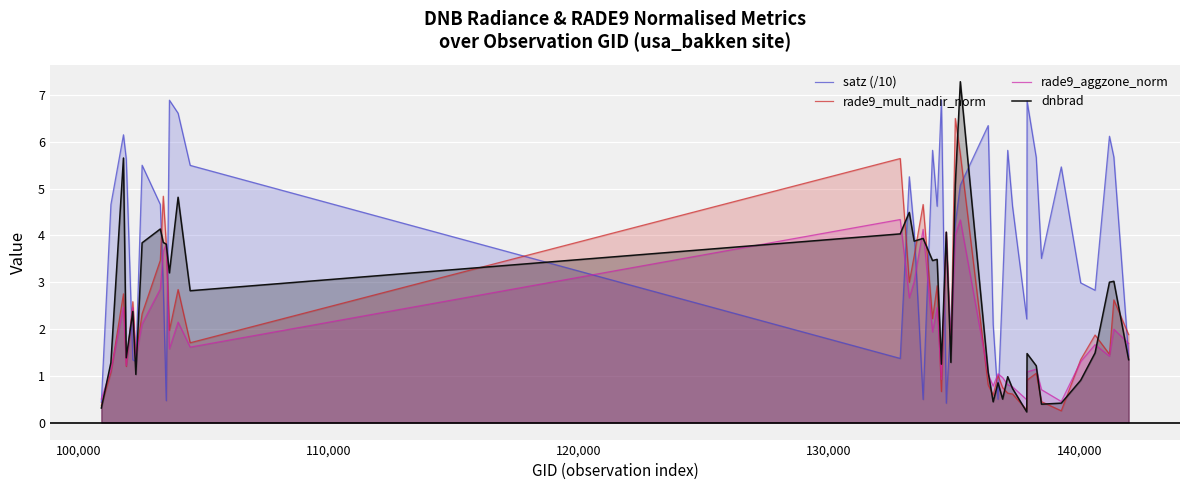

What is the maximum value shown in the chart?

7.3